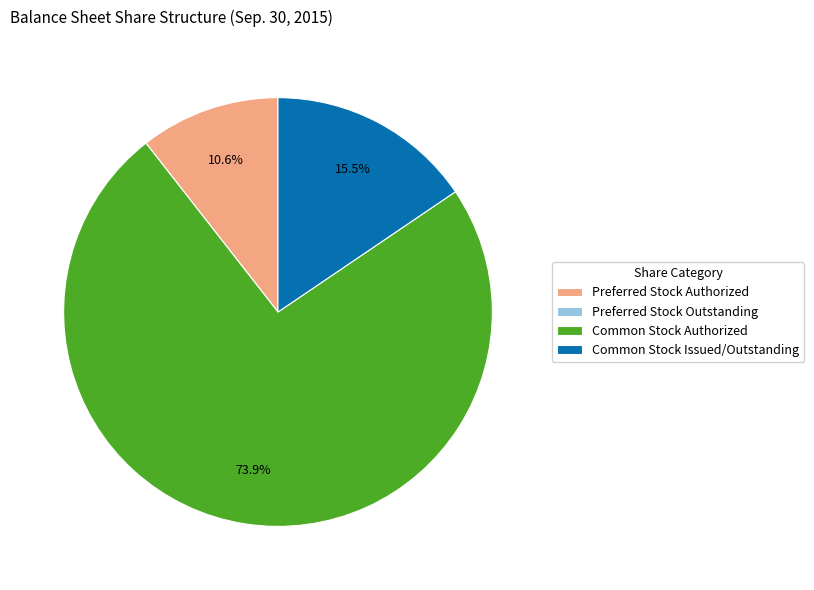

To the nearest percent, what is the average slice percentage?

25%